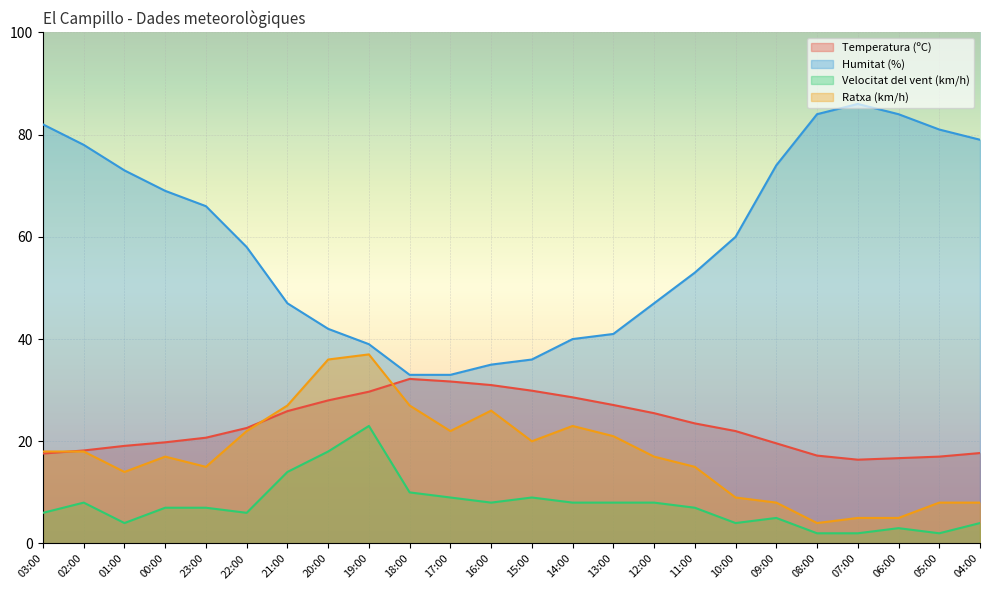

At which category does Velocitat del vent (km/h) reach its first local peak?

02:00